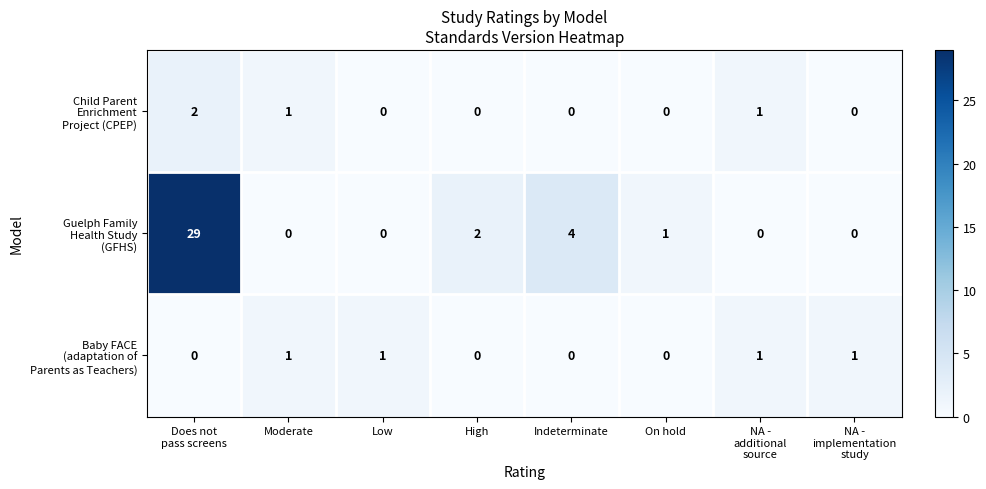

At Moderate, list the series in order from largest to smallest.

Child Parent Enrichment Project (CPEP), Baby FACE (adaptation of Parents as Teachers), Guelph Family Health Study (GFHS)